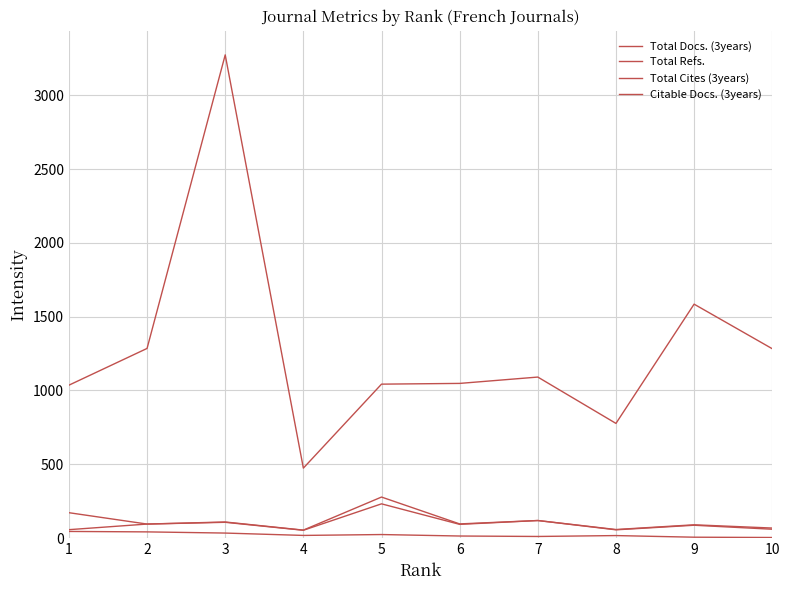

How many lines are shown in the chart?

4